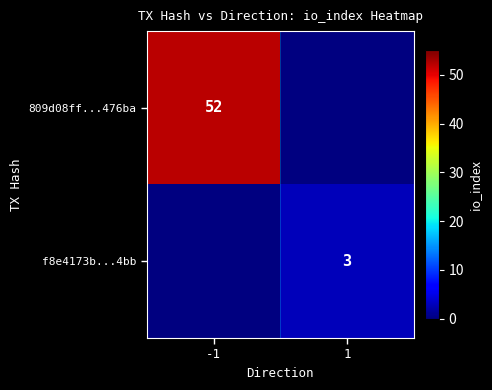

Is the value of 809d08ff...476ba at -1 greater than the value of f8e4173b...4bb at 1?

Yes